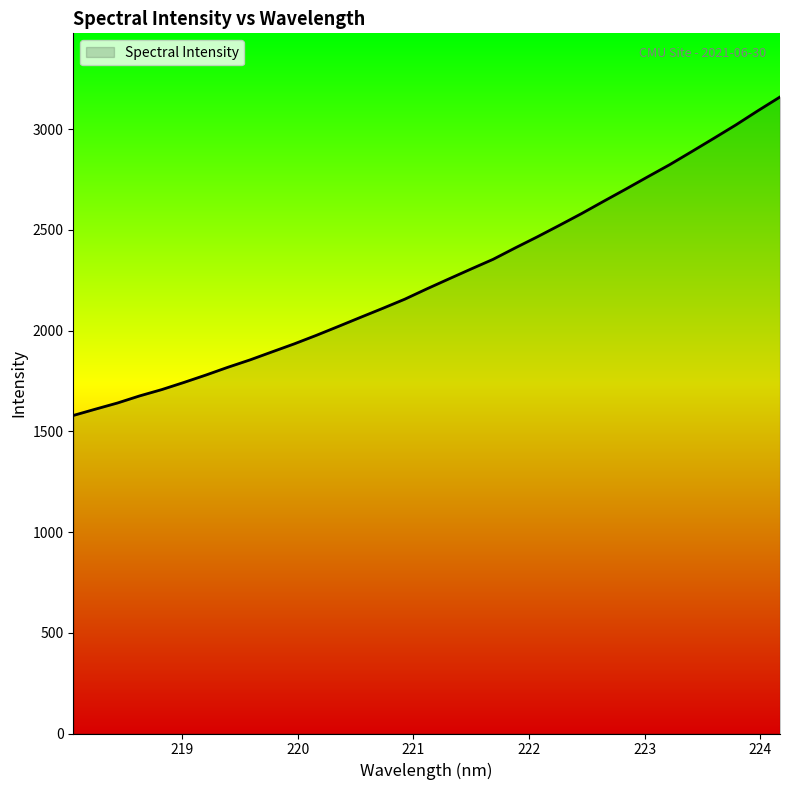

What is the smallest value displayed?

1578.8